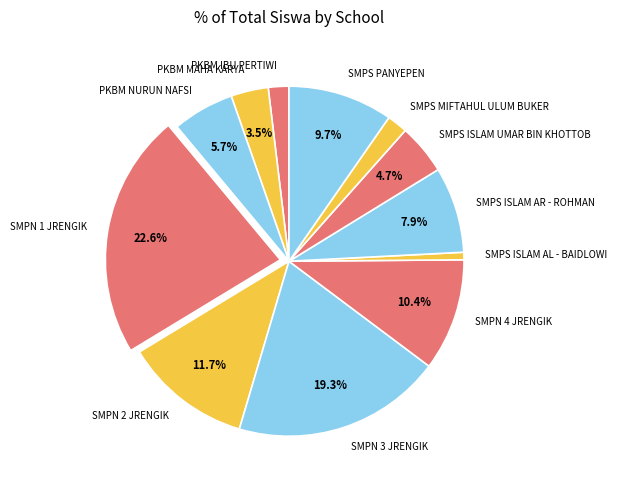

Which has a higher value, SMPS ISLAM AL - BAIDLOWI or SMPN 2 JRENGIK?

SMPN 2 JRENGIK